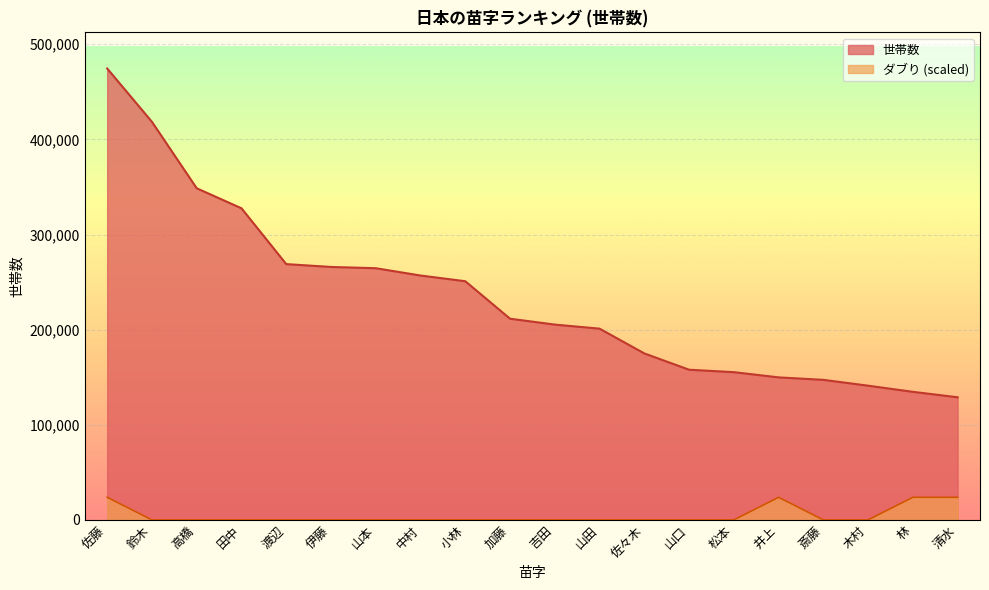

Where does the 世帯数 series first go above 211491?

佐藤